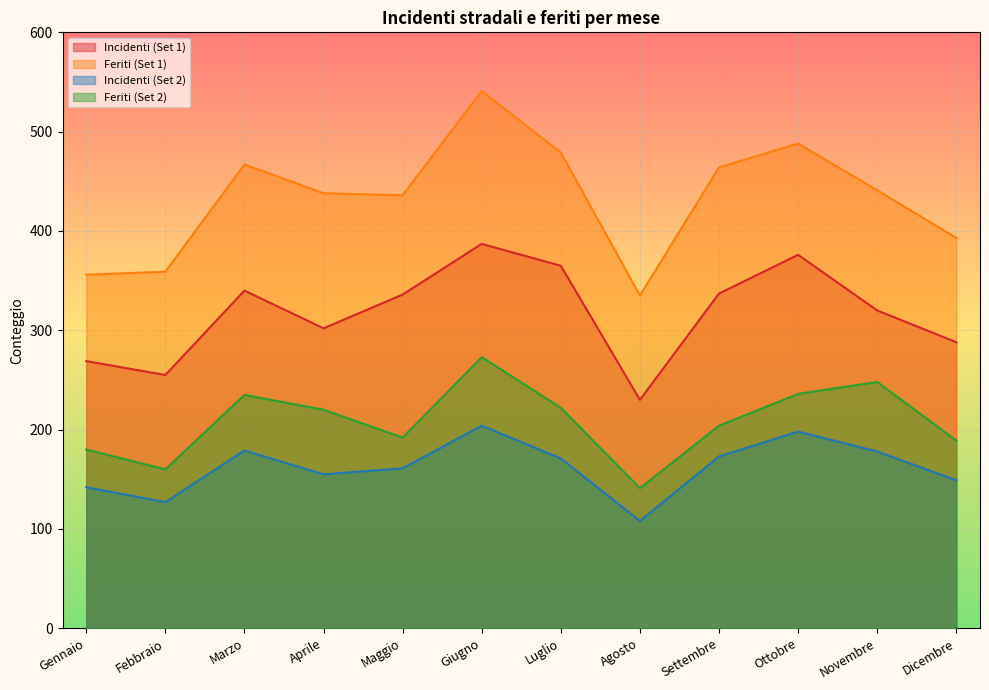

True or false: Feriti (Set 1) has a value of 359 at Febbraio.

True